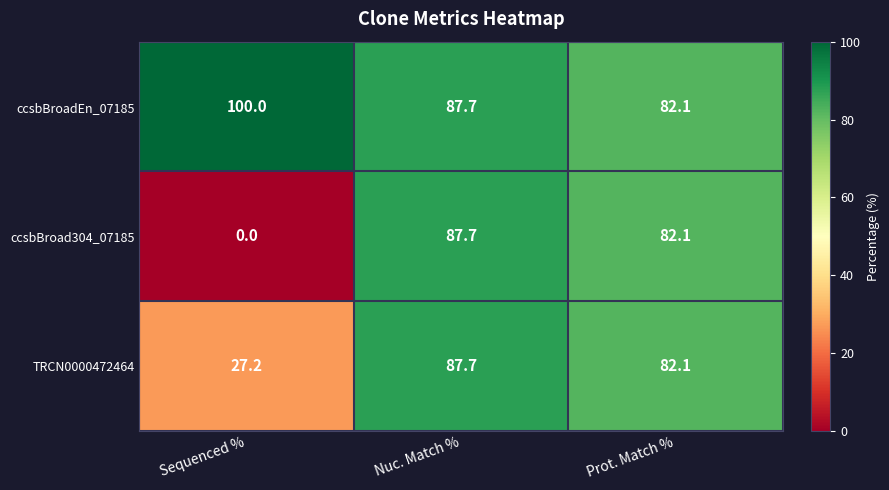

Reading left to right, what are all the values shown in this chart?

ccsbBroadEn_07185: 100.0	87.7	82.1
ccsbBroad304_07185: 0.0	87.7	82.1
TRCN0000472464: 27.2	87.7	82.1